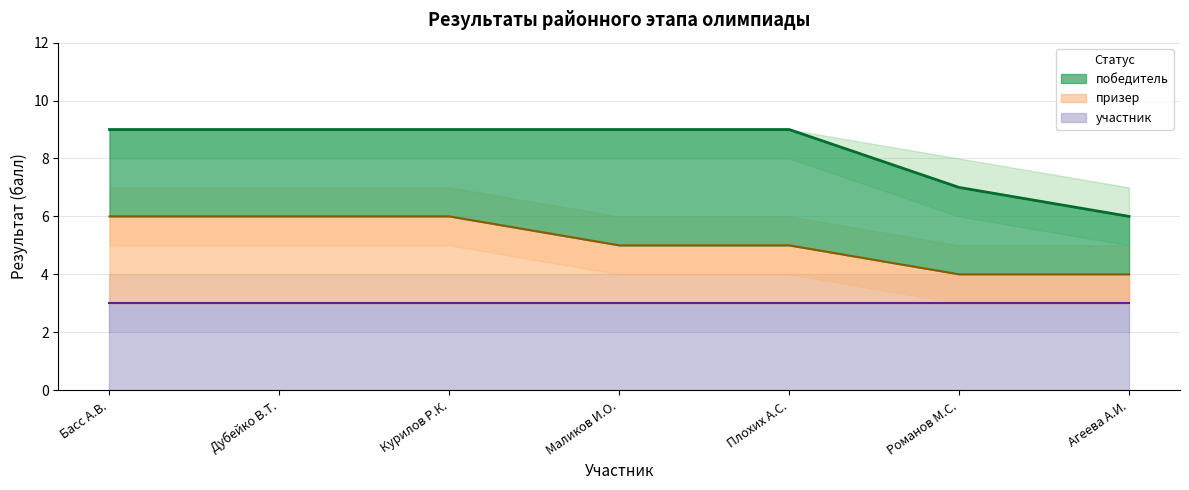

What is the spread (max minus min) of values at Романов М.С.?

3